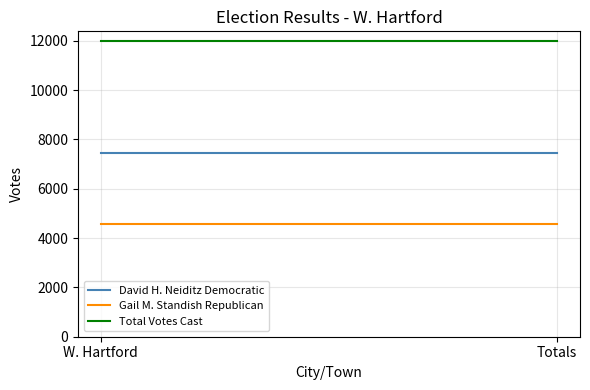

How many lines are shown in the chart?

3